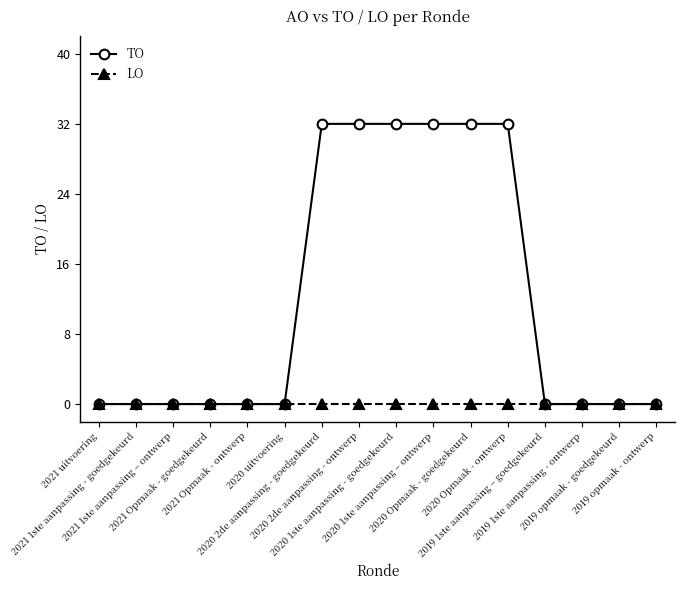

Rank the series by their maximum value, from lowest to highest.

LO, TO